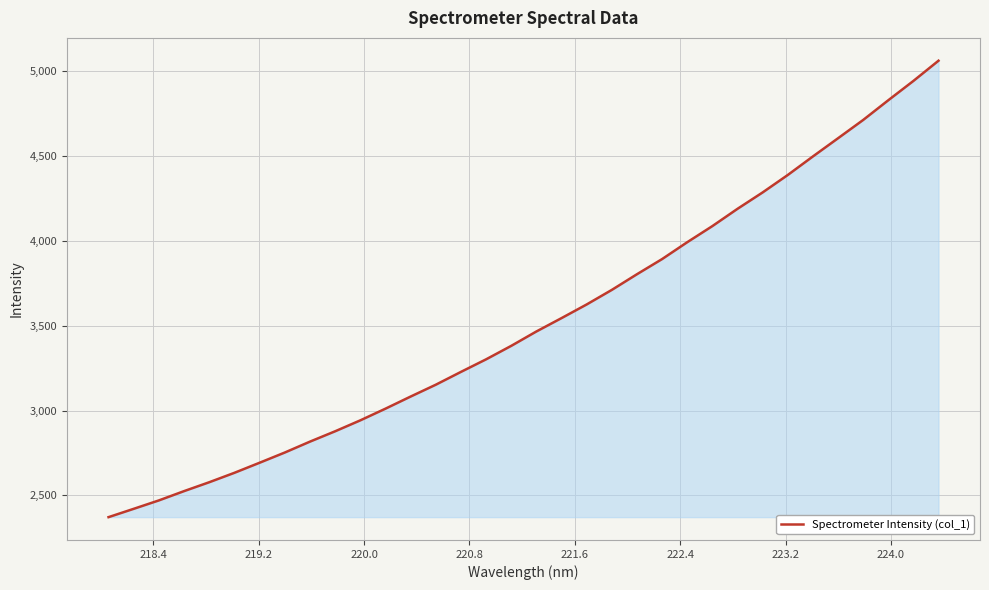

What is the difference between the maximum and minimum values?

2688.4